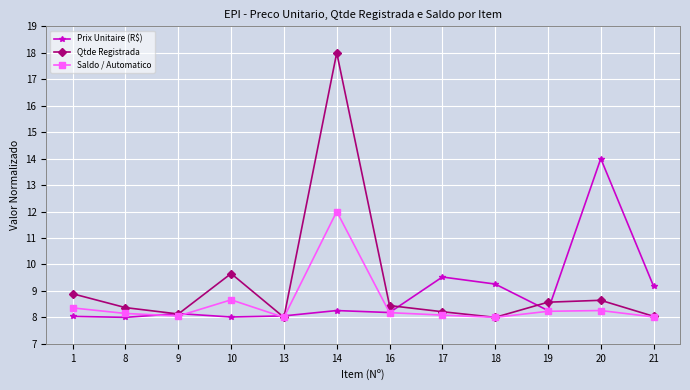

What is the value of the Prix Unitaire (R$) point at the 10th from the left?

8.3